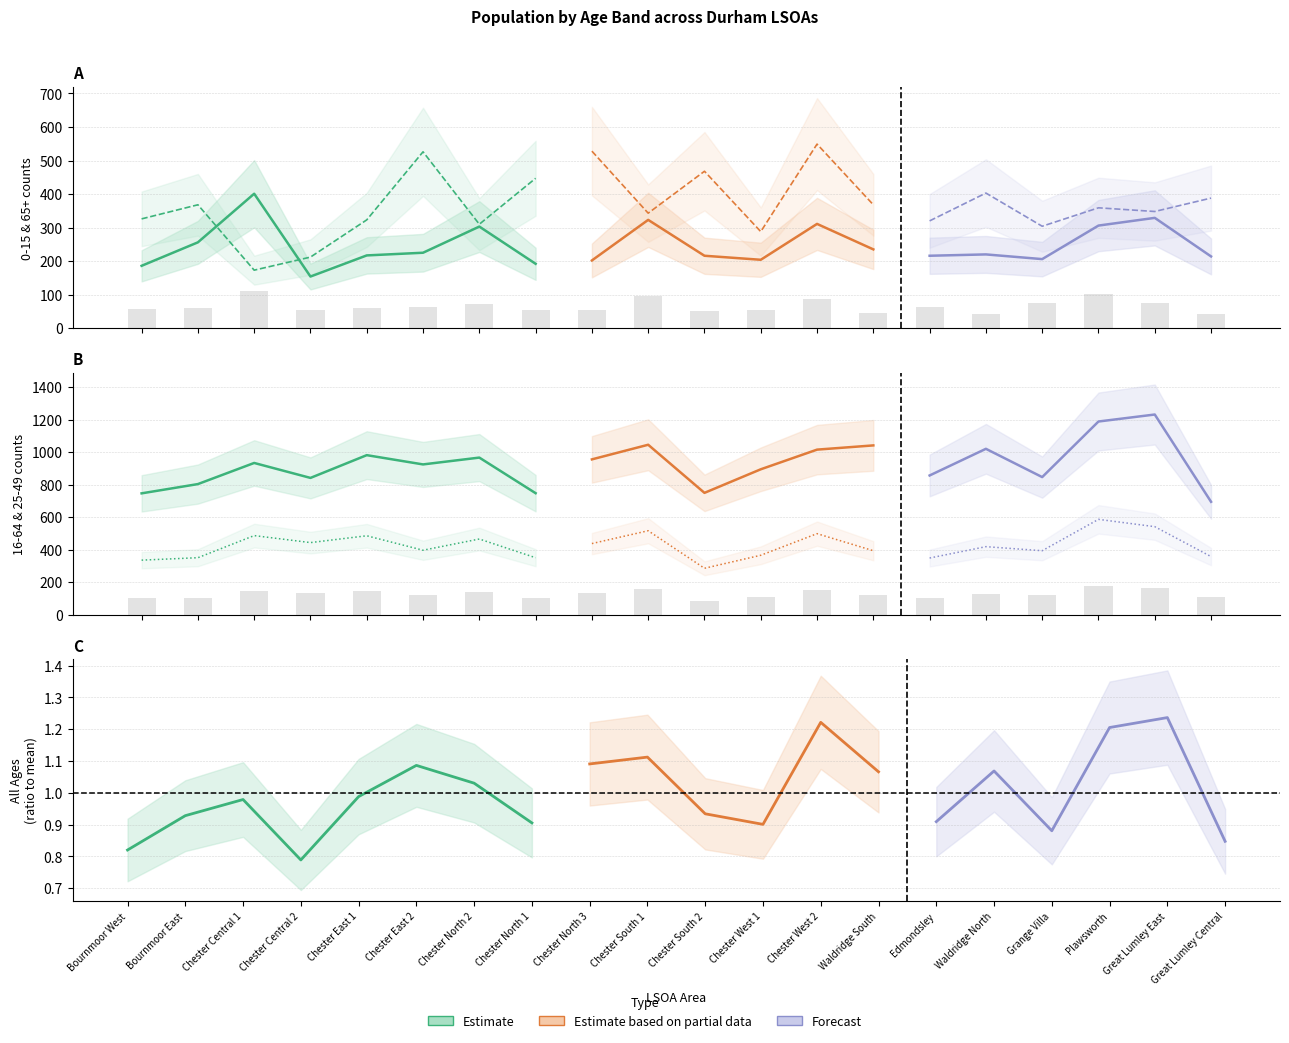

What is the difference between the 25-49 values at Chester South 2 and Bournmoor West?

50